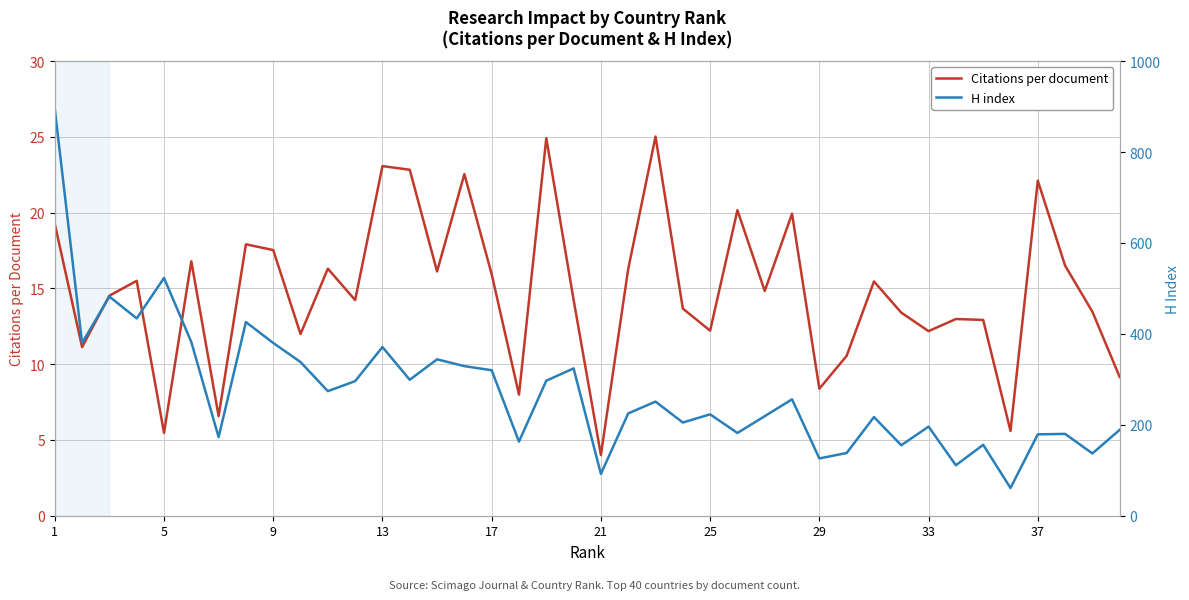

Is it true that Citations per document equals 21.7 at 17?

False